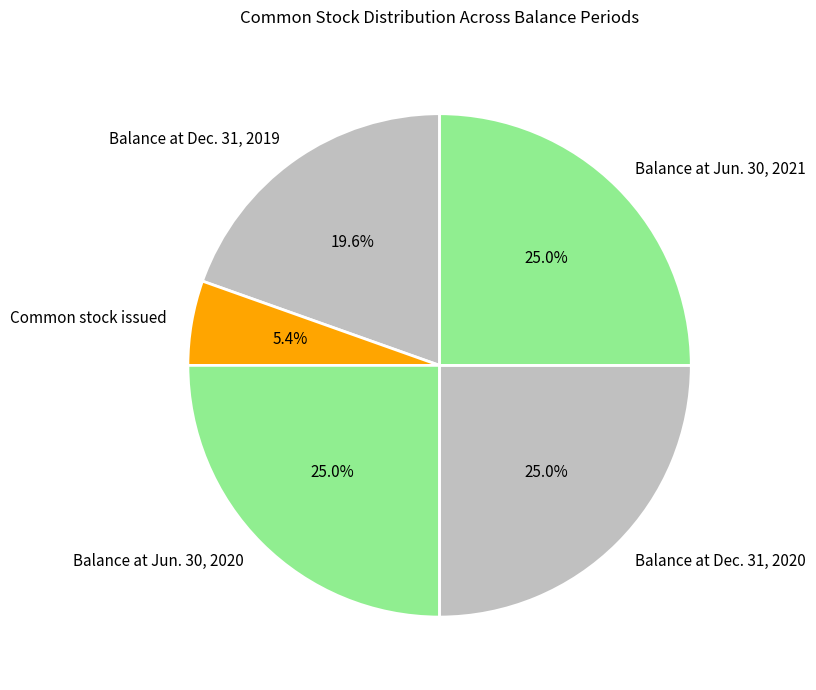

Which category has the smallest portion of the pie?

Common stock issued